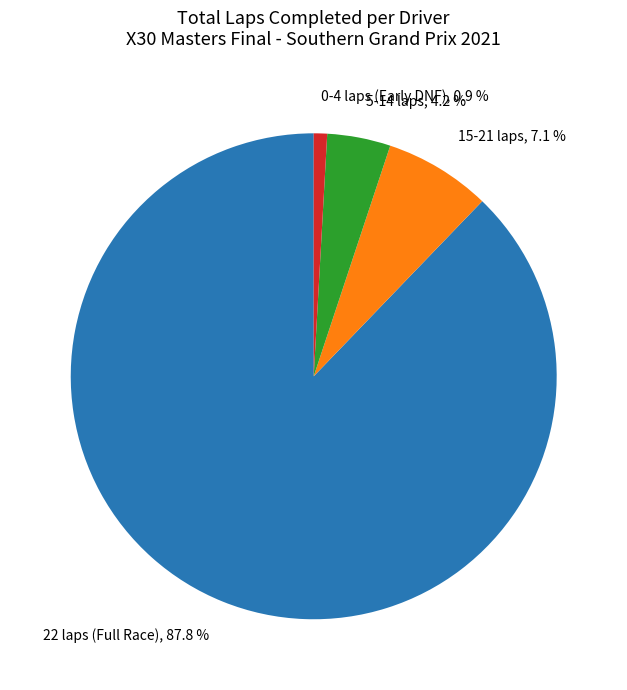

What is the total percentage of 22 laps (Full Race) and 5-14 laps?

92.0%